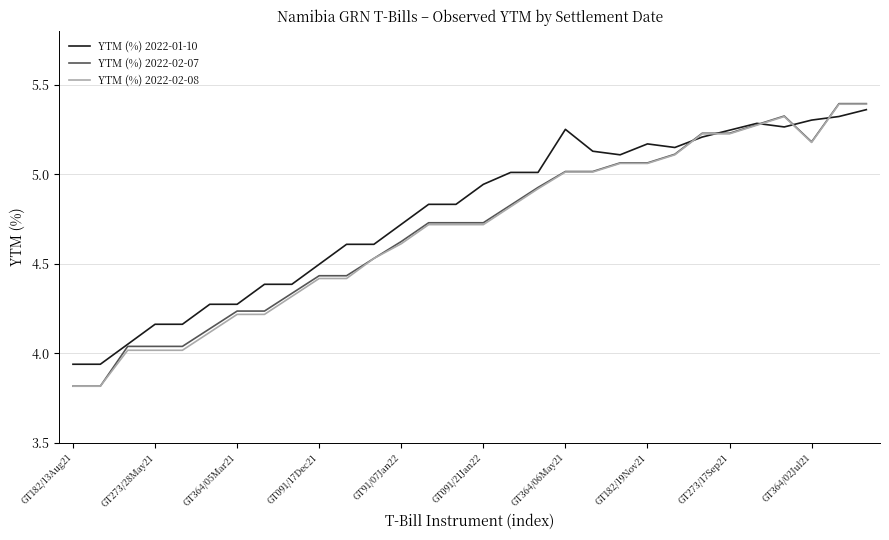

What is the minimum value shown in the chart?

3.8